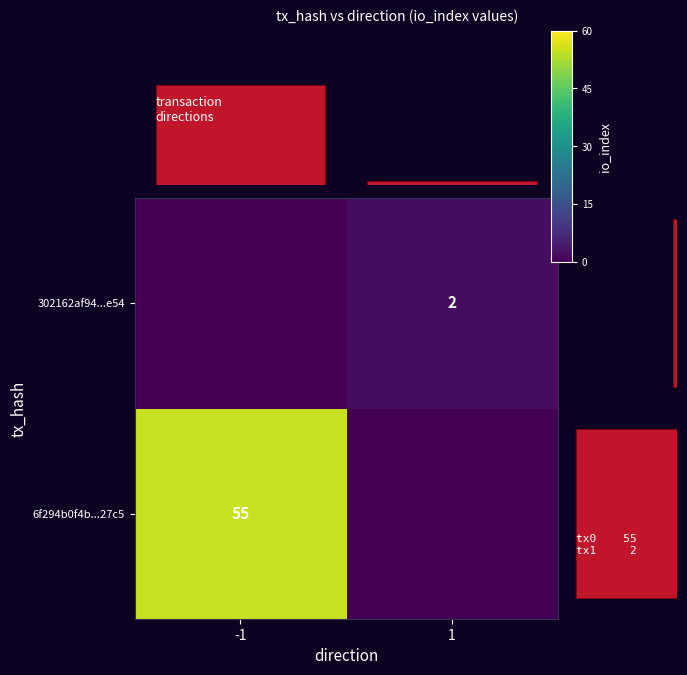

What is the difference between the col_sums values at 1 and -1?

53